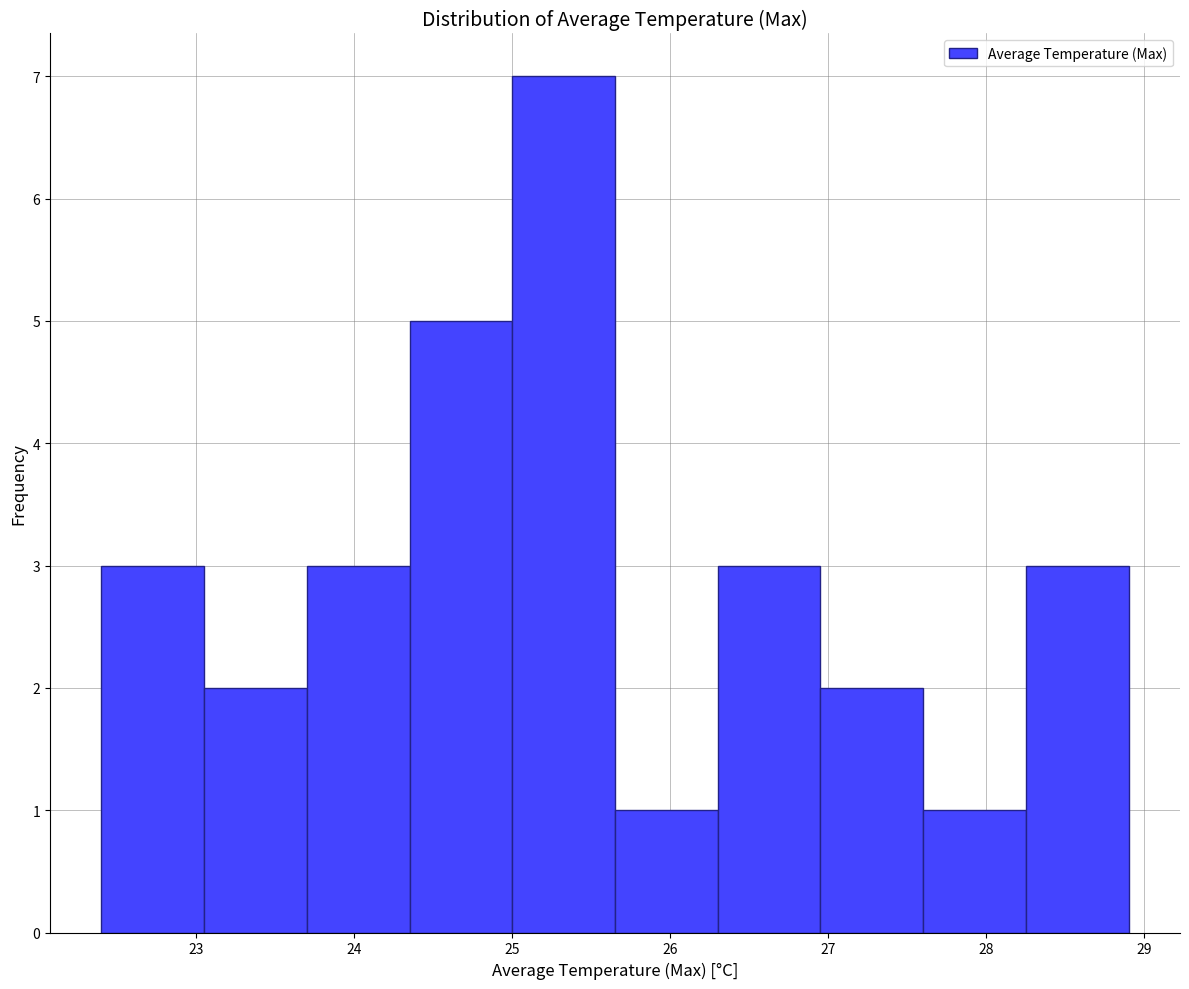

What is the height of the bar covering 25.00 to 25.65 on the x-axis? Neither the bar edges nor the heights are printed on the chart, so give them approximately, as read against the axes.

7